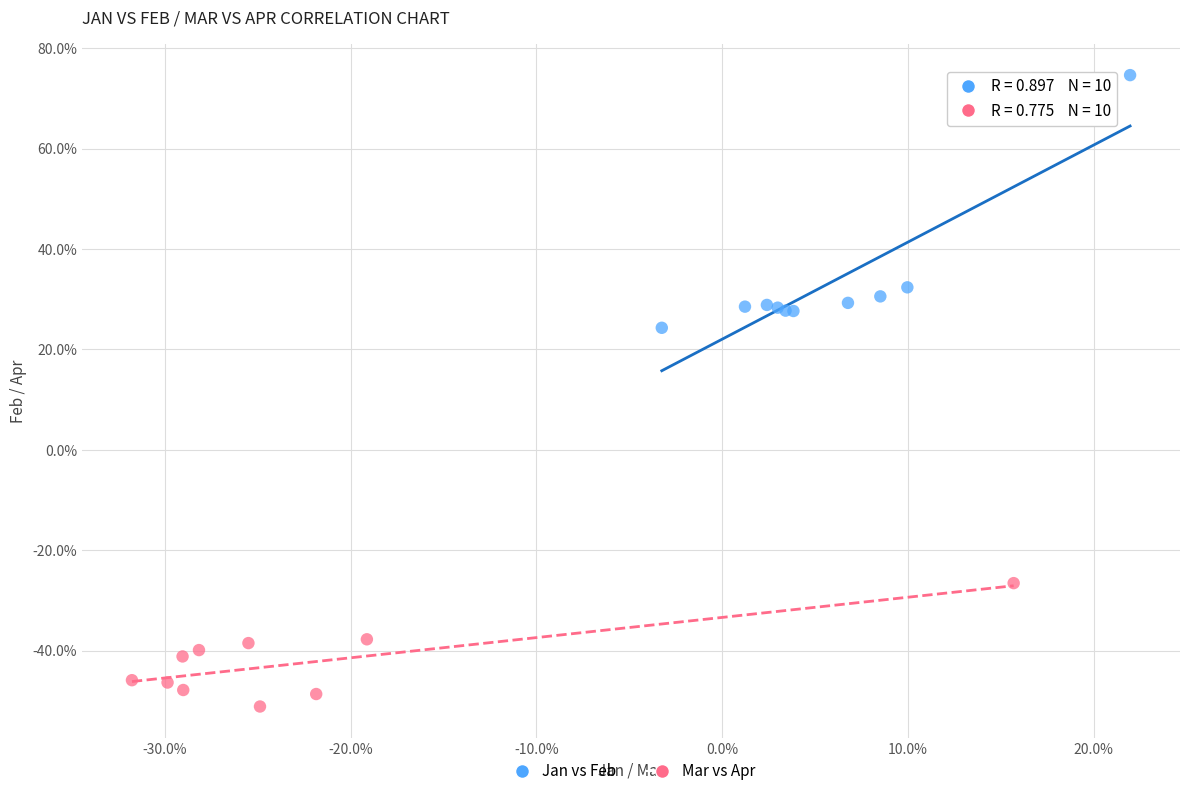

Which series reaches the minimum Y coordinate?

Mar vs Apr